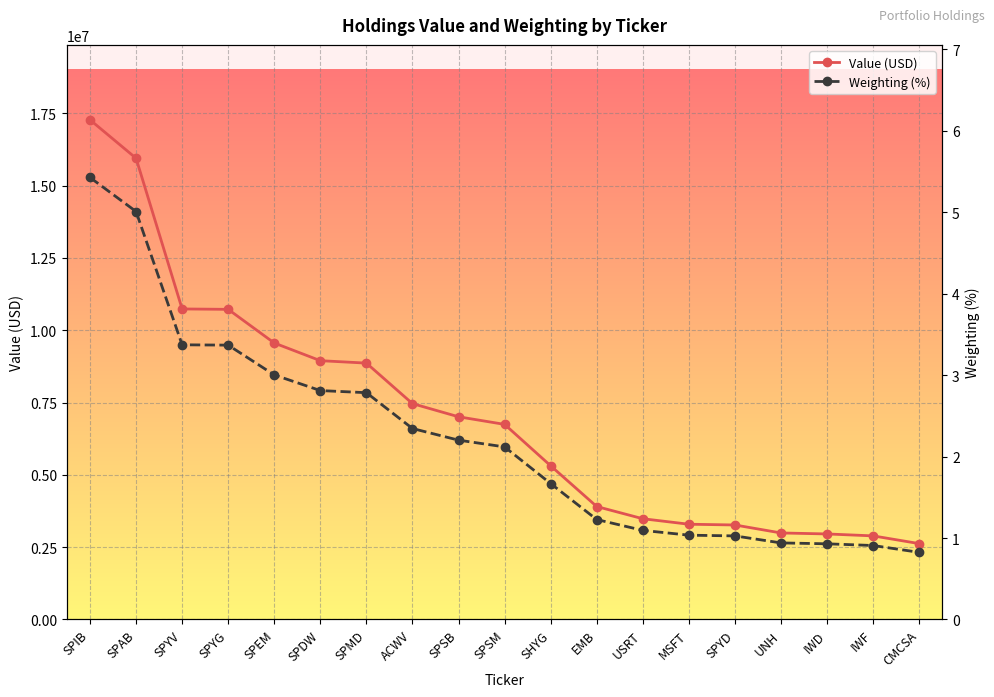

What is the smallest value displayed?

0.8